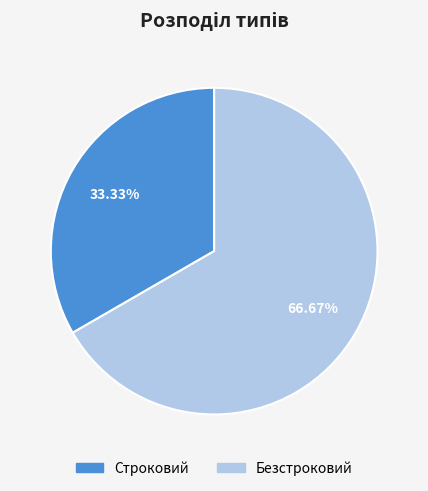

Does Безстроковий account for over 50% of the chart?

Yes